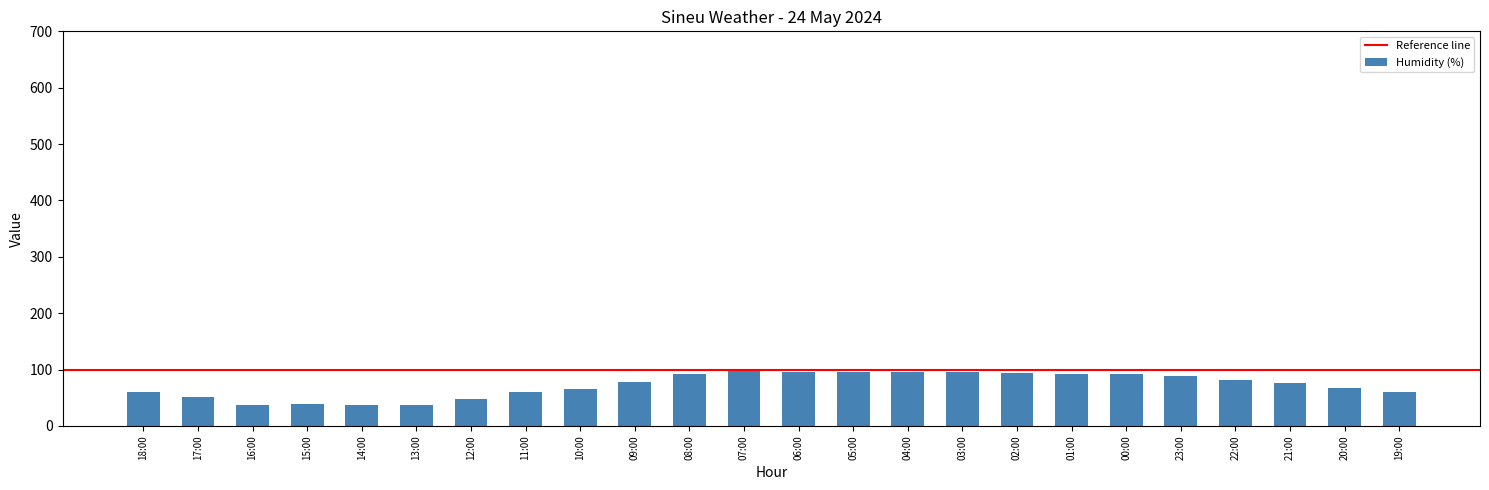

What is the value of the 10th bar from the left?

78